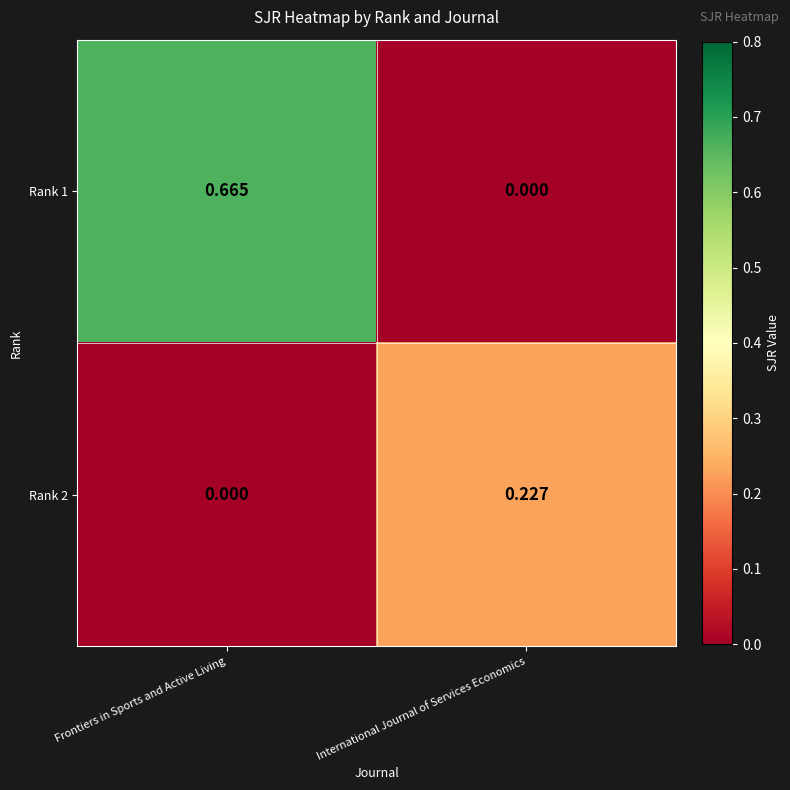

Which category has the highest value in the Rank 2 series?

International Journal of Services Economics